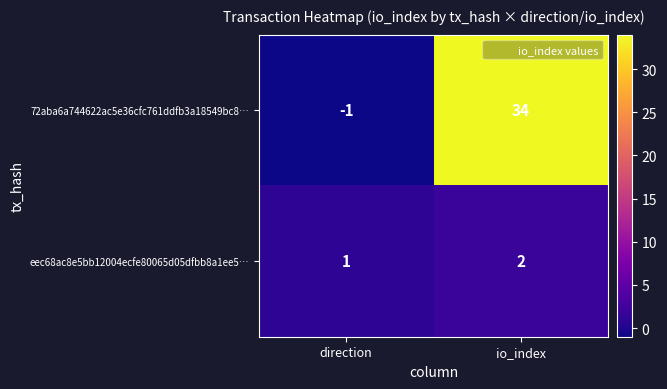

What is the spread (max minus min) of values at io_index?

32